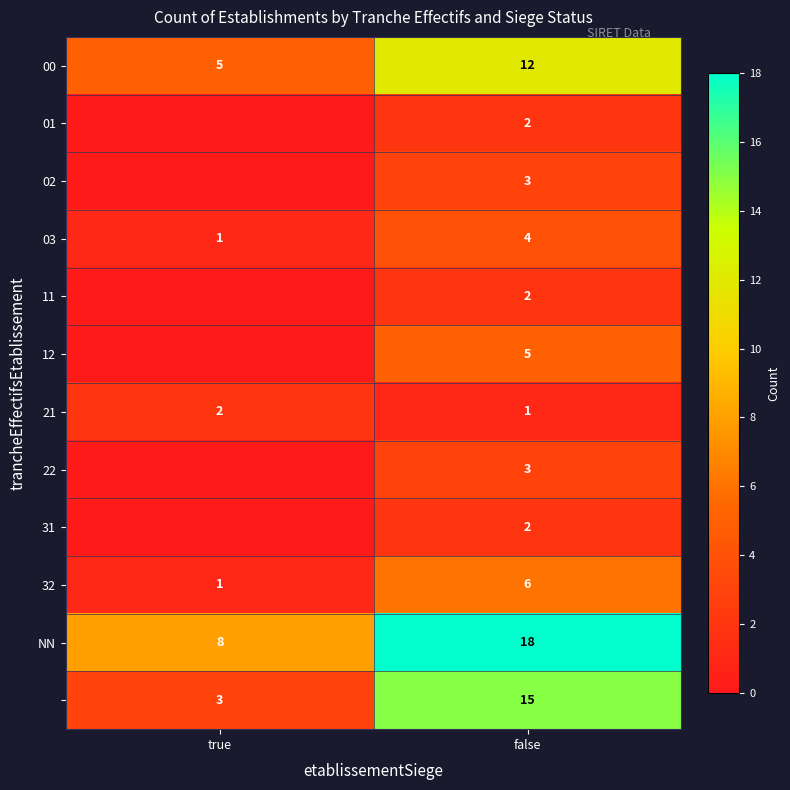

What value does the 21 series have at true?

2